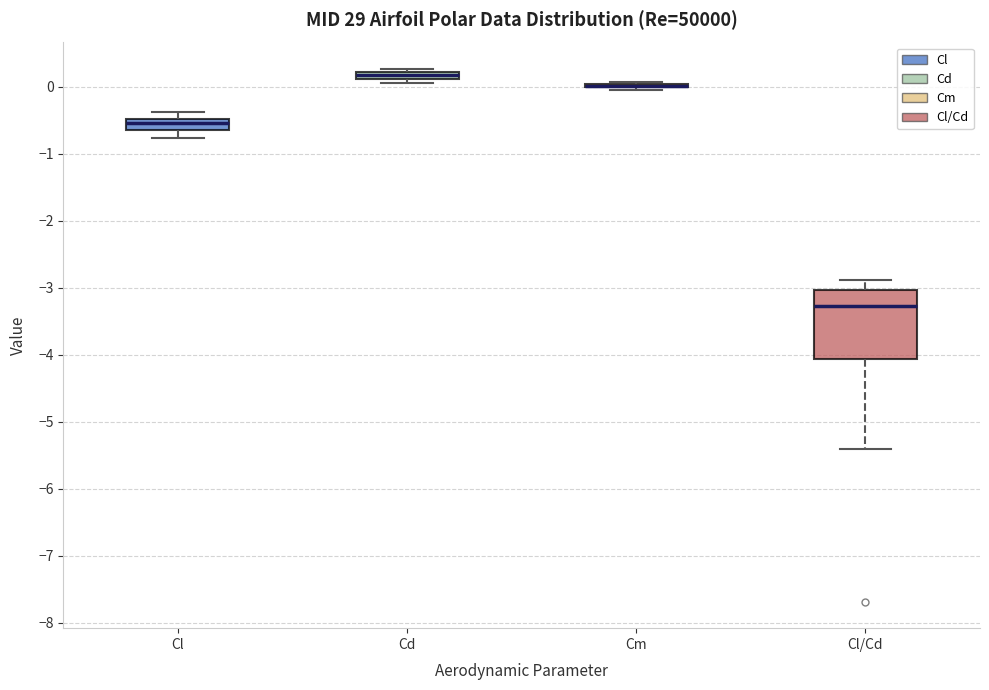

Where is the upper edge of the box for Cl on the y-axis? The values are not printed on the chart, so give them approximately, as read against the axis.

-0.5